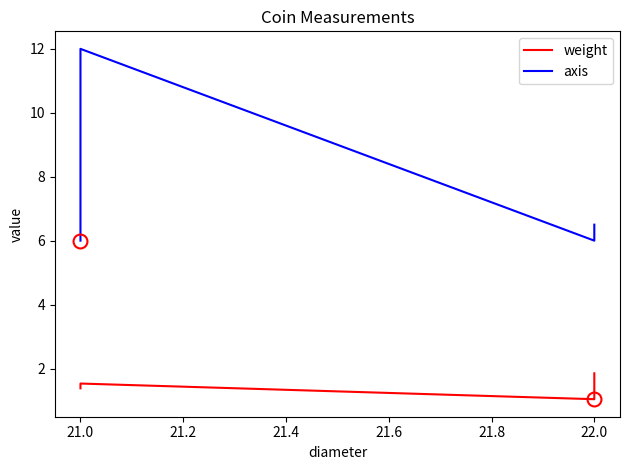

What is the sum of the weight values at 21.2 and 21.6?

2.5